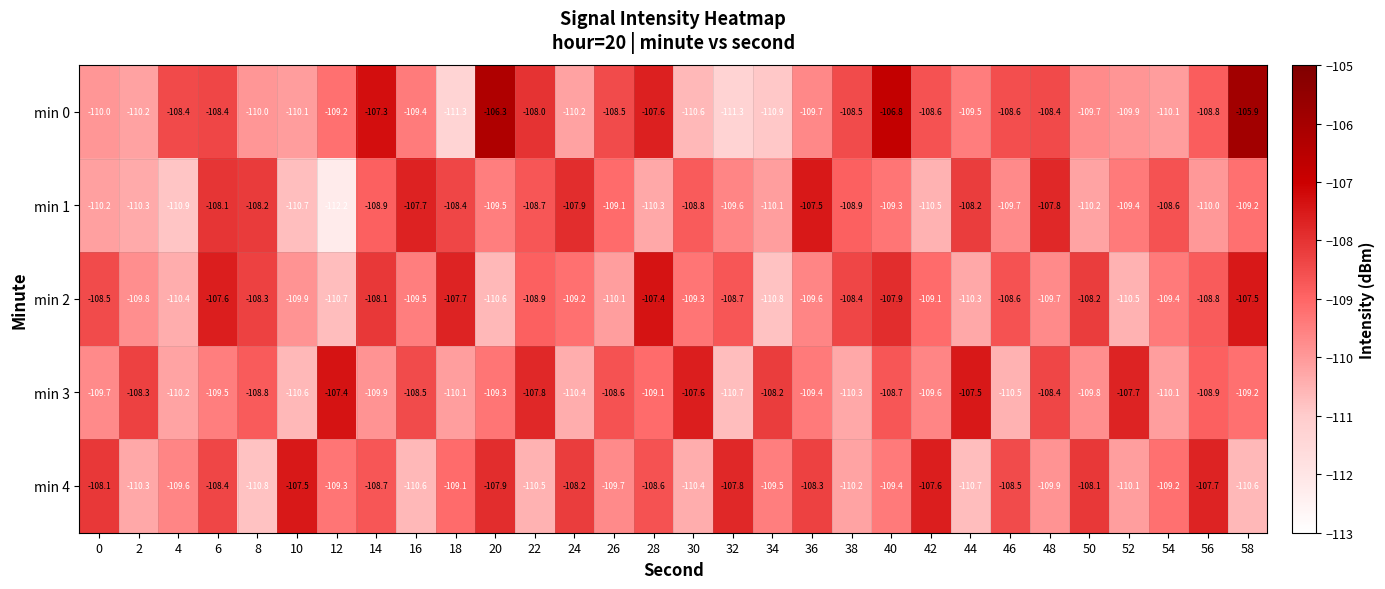

At how many categories does at least one series exceed -106?

1